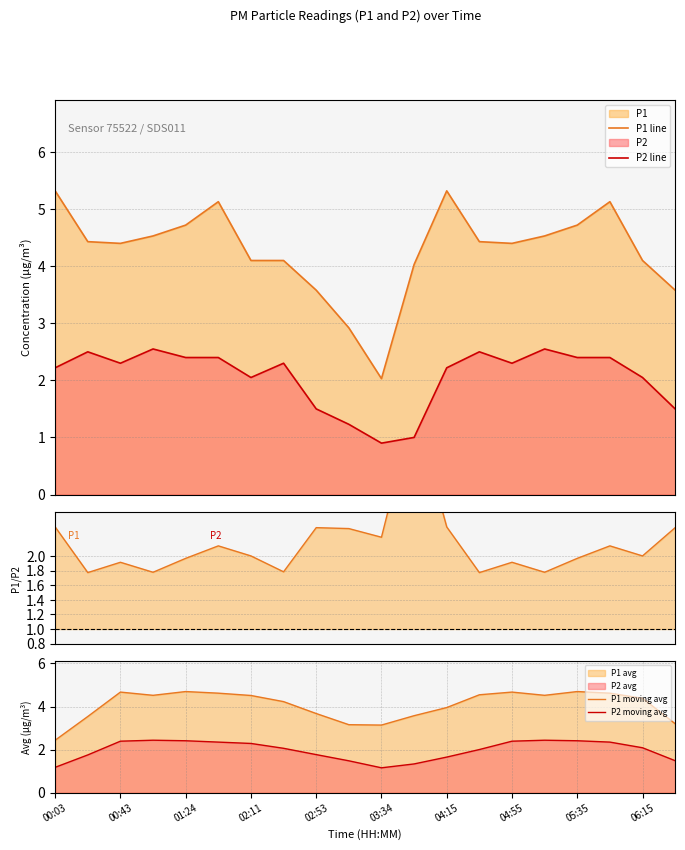

What is the smallest value displayed?

0.9